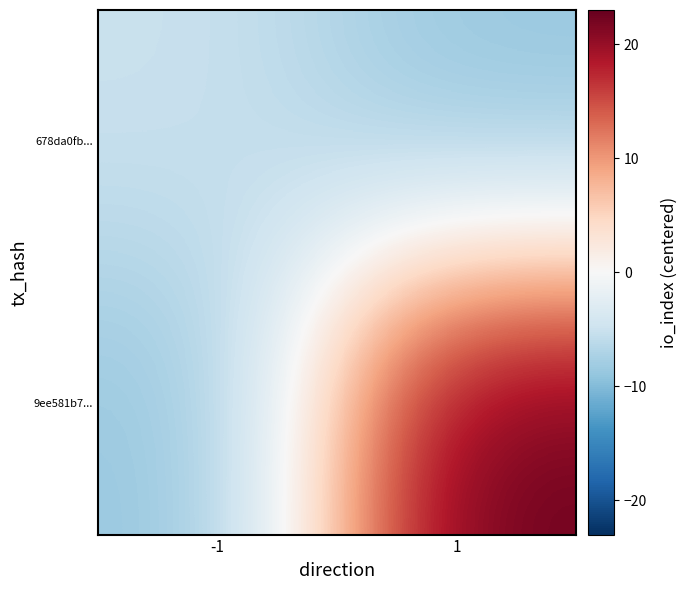

What is the smallest value displayed?

-9